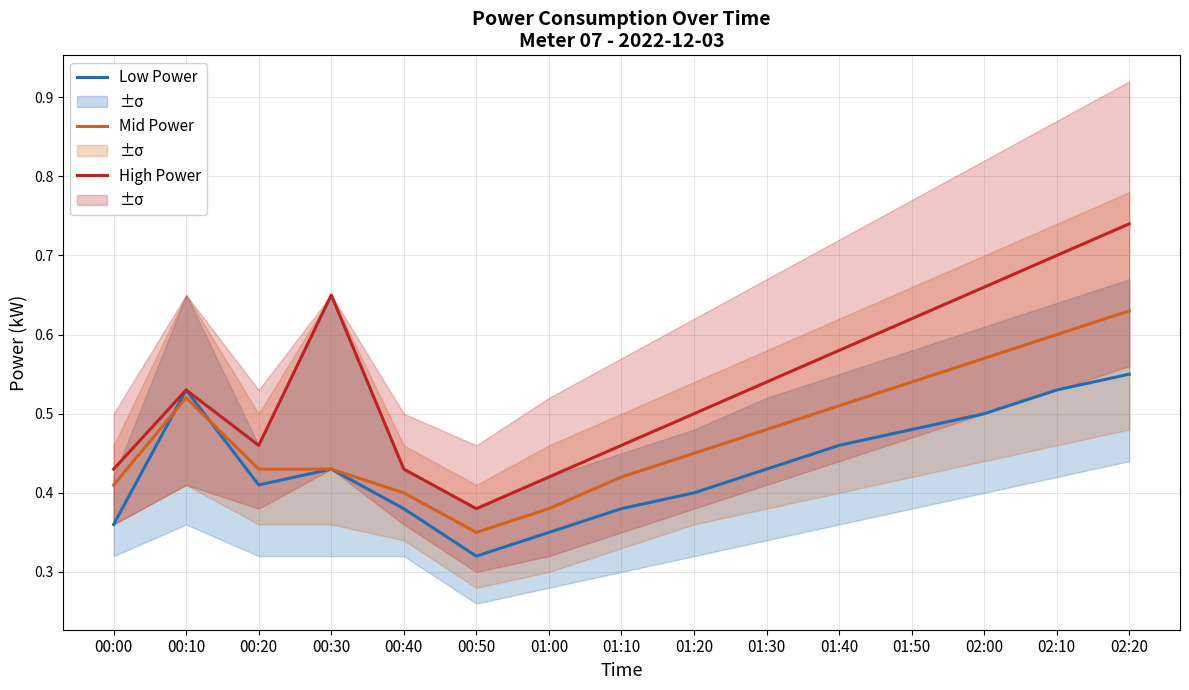

Where is Low Power nearest to the value 0?

00:50